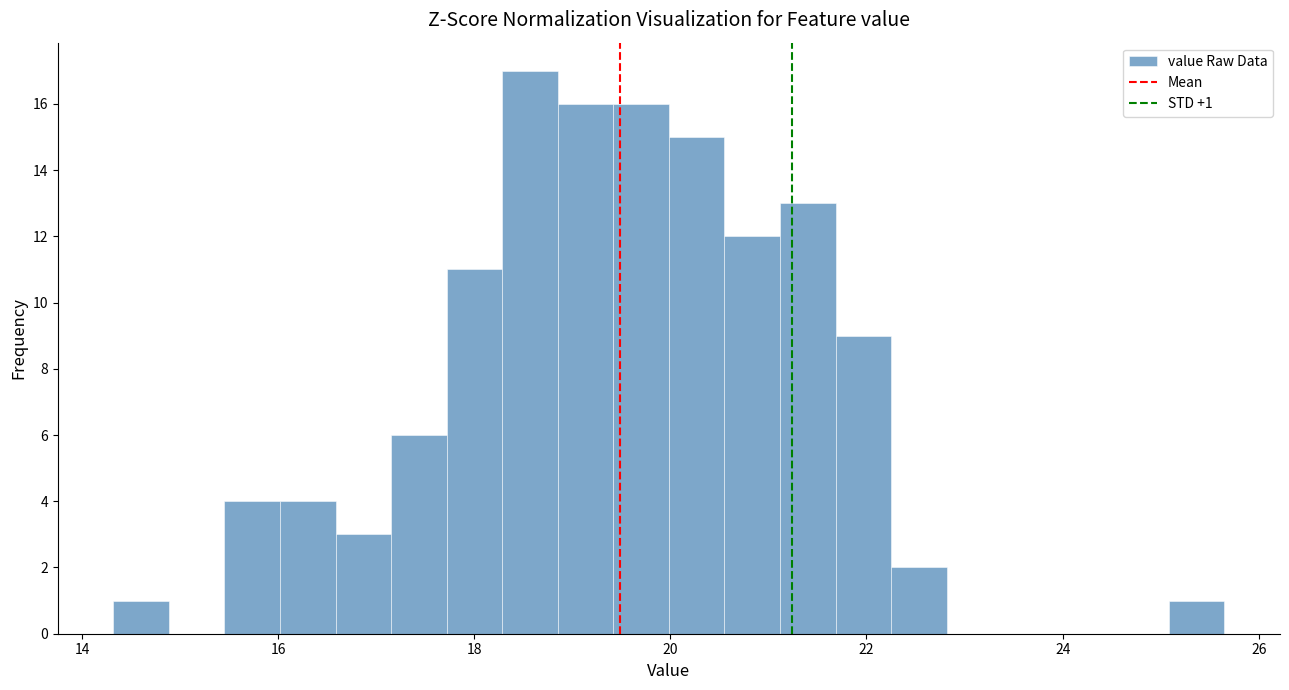

Around what value on the x-axis is the tallest bar? Give the approximate position of its centre, as read against the axis.

18.6